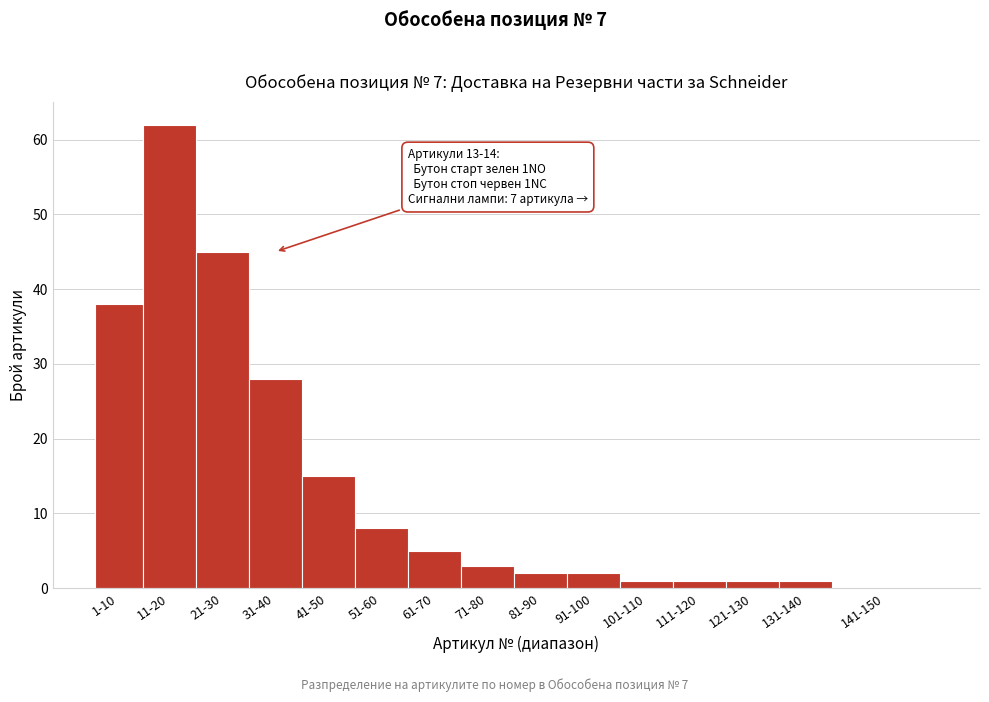

Reading right to left, what are all the values shown in this chart?

141-150=0	131-140=1	121-130=1	111-120=1	101-110=1	91-100=2	81-90=2	71-80=3	61-70=5	51-60=8	41-50=15	31-40=28	21-30=45	11-20=62	1-10=38